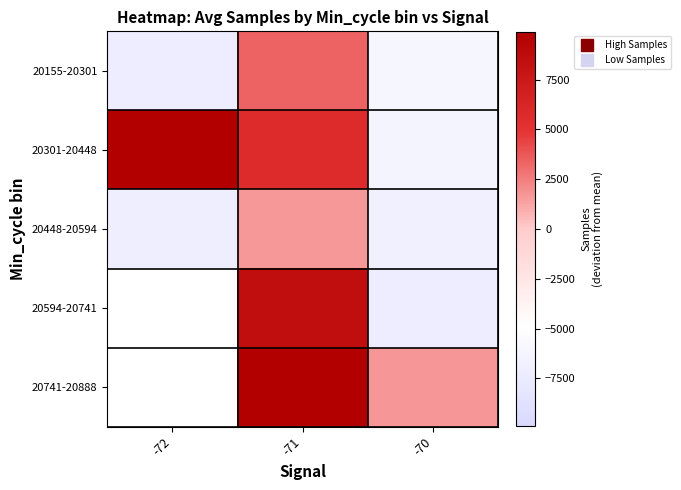

What is the approximate value of 20741-20888 at -71?

9894.1